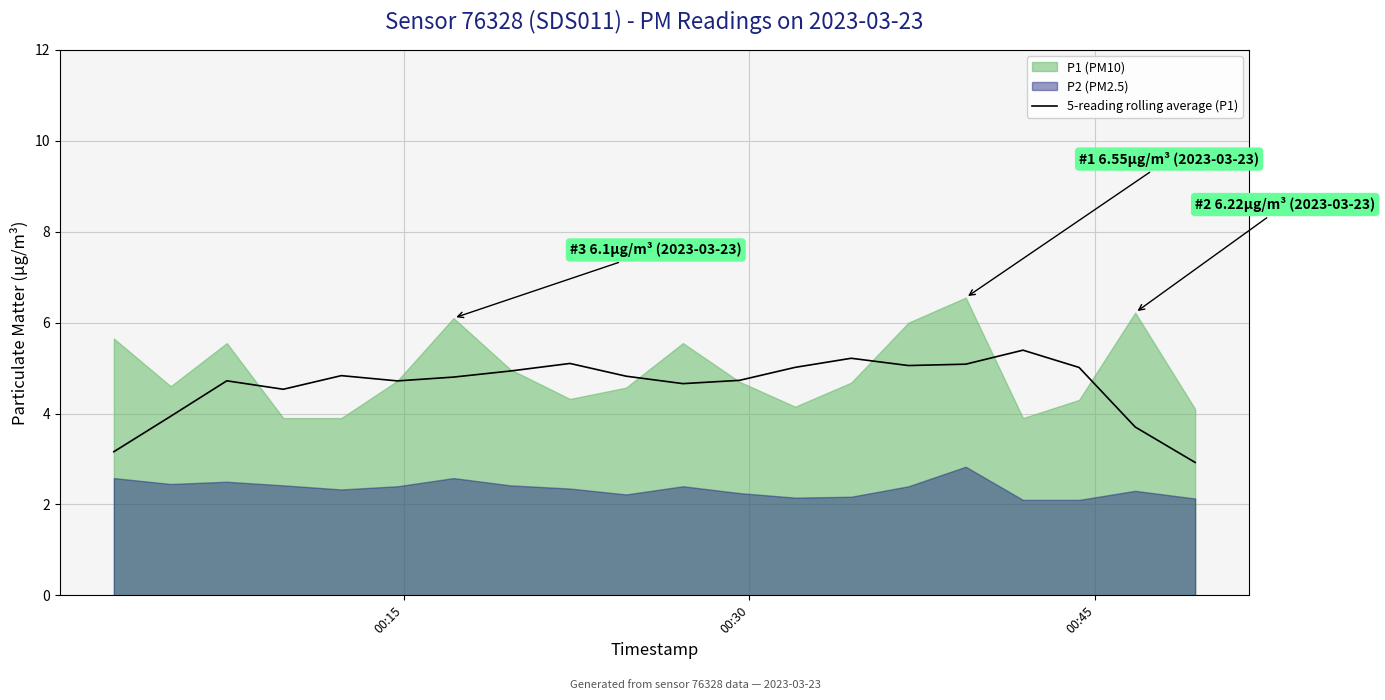

What is the highest value of the 5-reading rolling average (P1) series?

5.4